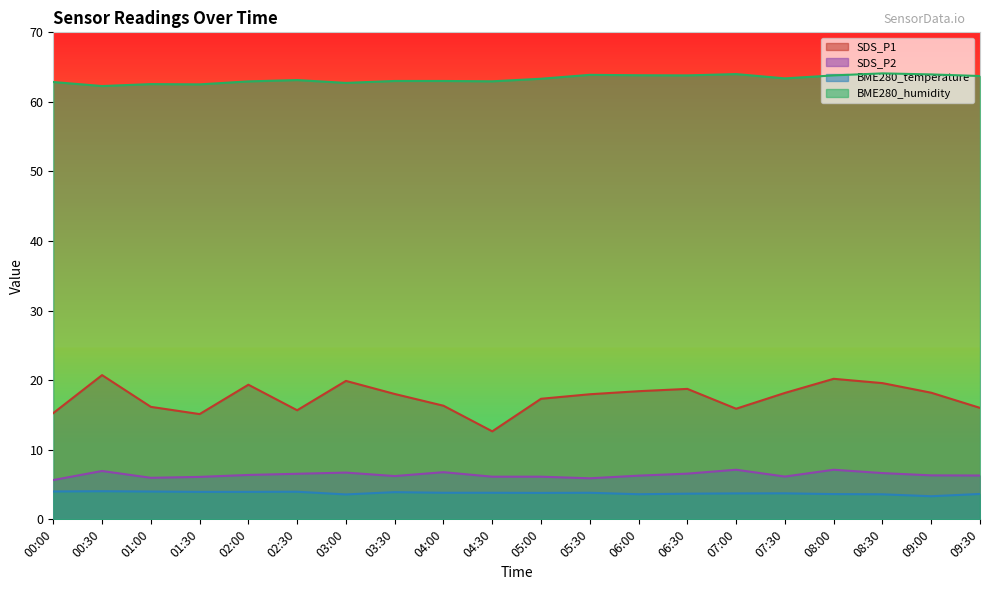

What is the difference between the maximum and minimum values in the SDS_P2 series?

1.5